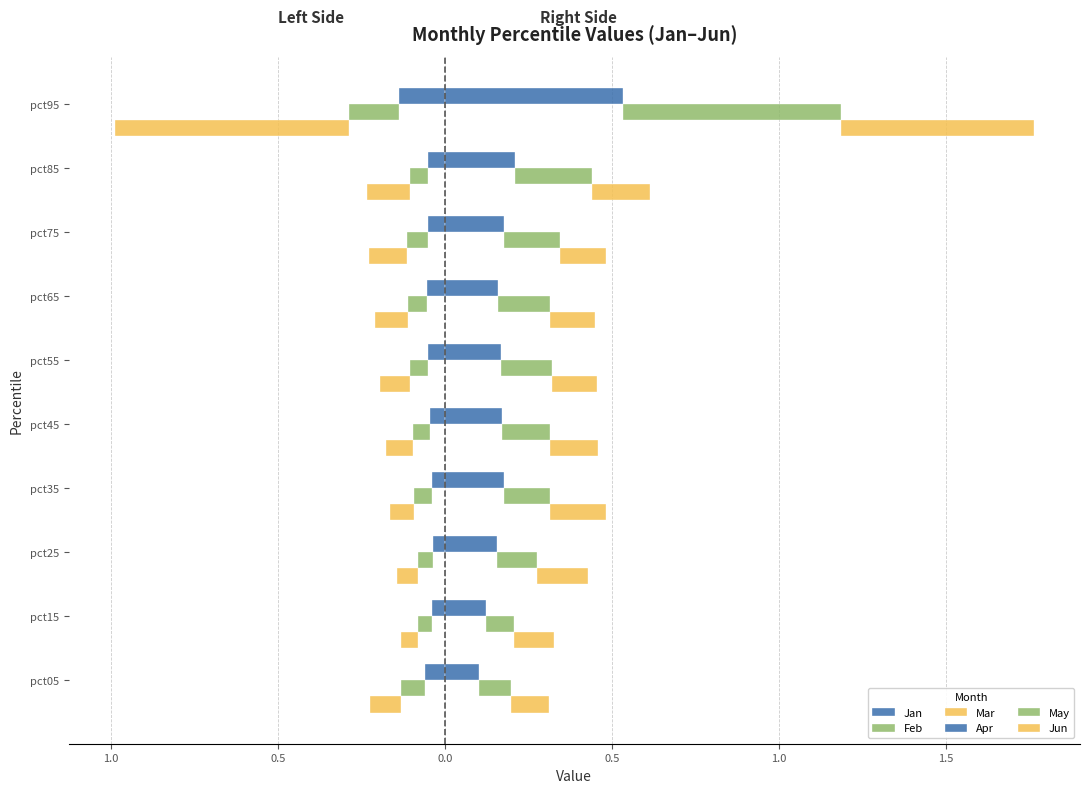

Reading left to right, list all the values displayed in this chart.

Jan: -0.1	-0.0	-0.0	-0.0	-0.0	-0.0	-0.1	-0.1	-0.1	-0.1
Feb: -0.1	-0.0	-0.0	-0.1	-0.1	-0.1	-0.1	-0.1	-0.1	-0.1
Mar: -0.1	-0.1	-0.1	-0.1	-0.1	-0.1	-0.1	-0.1	-0.1	-0.7
Apr: 0.1	0.1	0.2	0.2	0.2	0.2	0.2	0.2	0.2	0.5
May: 0.1	0.1	0.1	0.1	0.1	0.2	0.2	0.2	0.2	0.7
Jun: 0.1	0.1	0.2	0.2	0.1	0.1	0.1	0.1	0.2	0.6